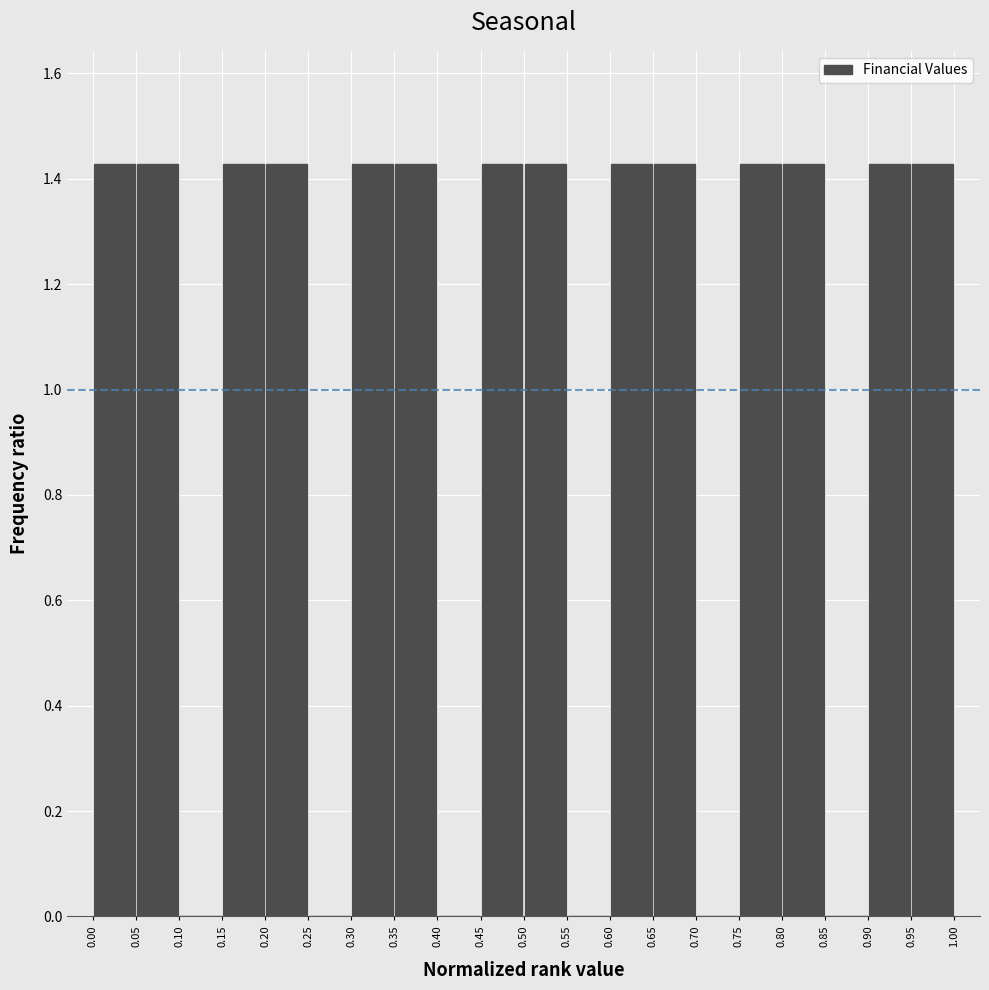

Reading left to right, list every bar in this chart as the range it spans on the x-axis followed by its height. The values are not printed on the chart, so give them approximately, as read against the axis.

0.00 to 0.05: 1.42
0.05 to 0.10: 1.42
0.10 to 0.15: 0
0.15 to 0.20: 1.42
0.20 to 0.25: 1.42
0.25 to 0.30: 0
0.30 to 0.35: 1.42
0.35 to 0.40: 1.42
0.40 to 0.45: 0
0.45 to 0.50: 1.42
0.50 to 0.55: 1.42
0.55 to 0.60: 0
0.60 to 0.65: 1.42
0.65 to 0.70: 1.42
0.70 to 0.75: 0
0.75 to 0.80: 1.42
0.80 to 0.85: 1.42
0.85 to 0.90: 0
0.90 to 0.95: 1.42
0.95 to 1.00: 1.42